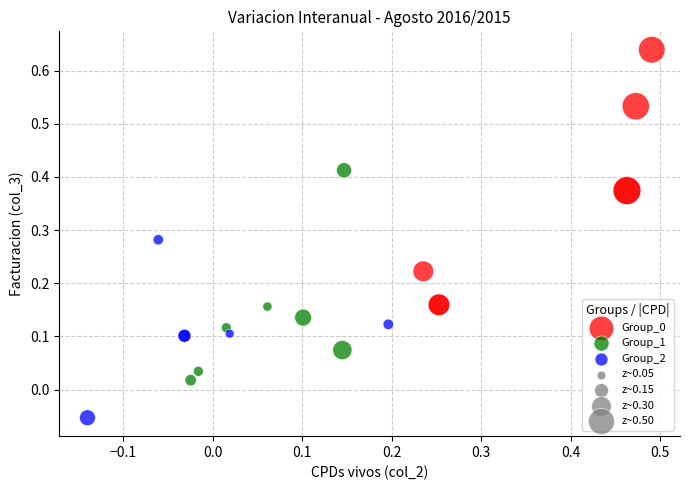

Which series reaches the minimum Y coordinate?

Group_2